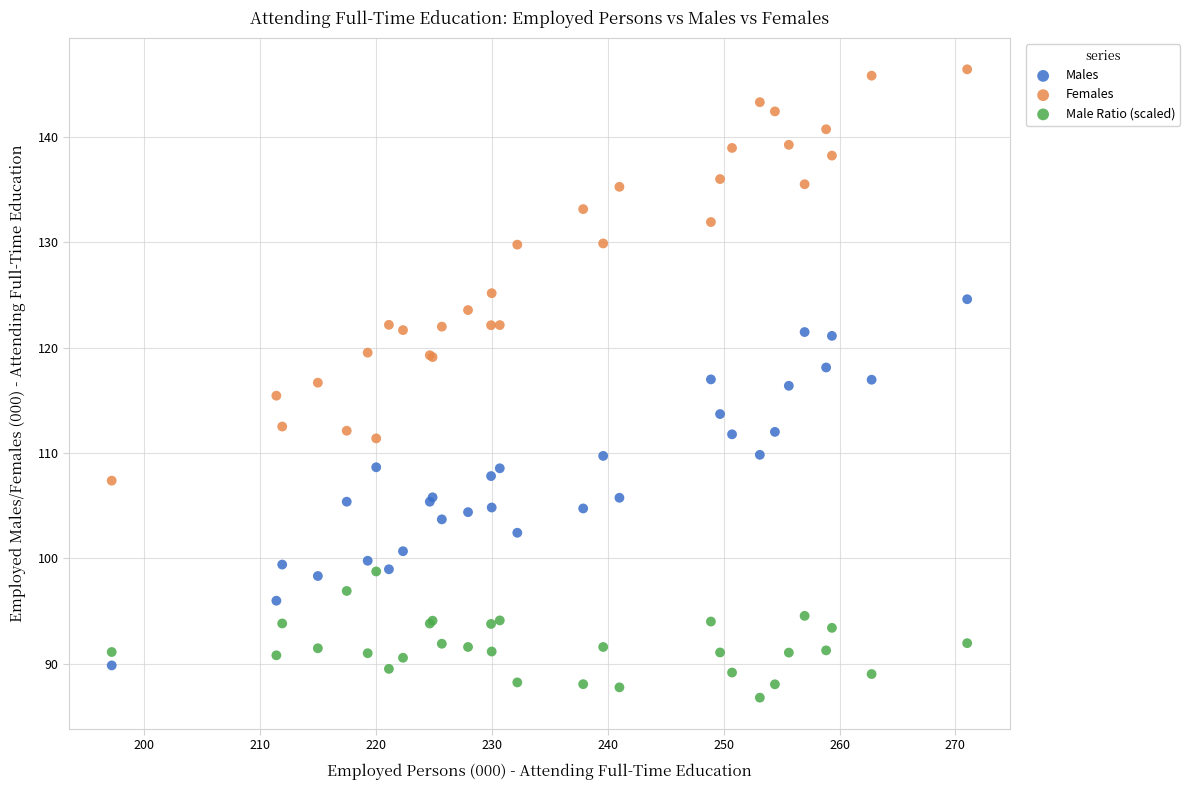

What are all the series names shown in the legend?

Males, Females, Male Ratio (scaled)